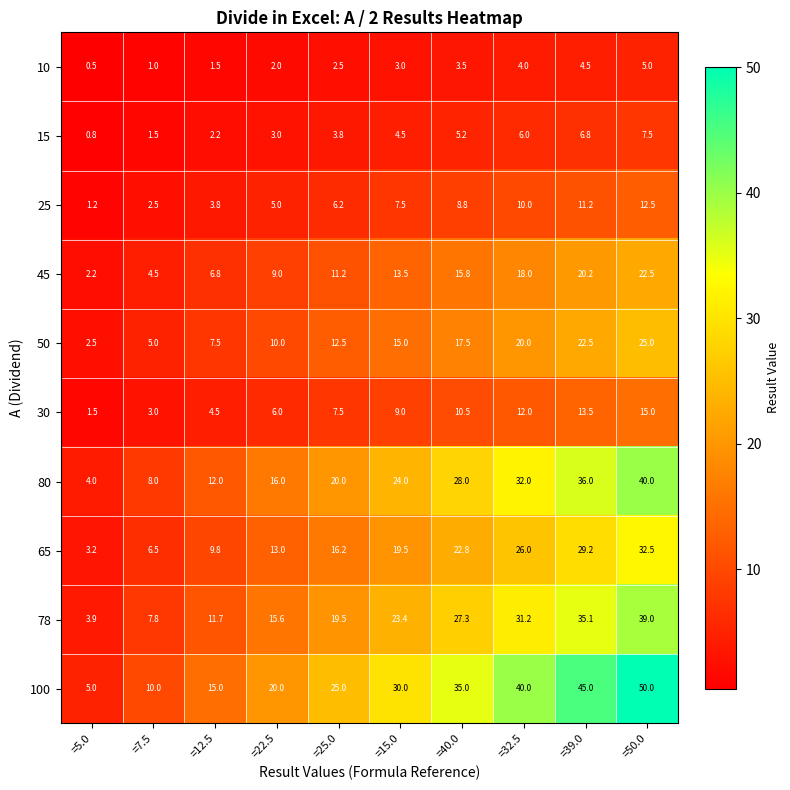

What is the difference between the maximum and minimum values in the 50 series?

22.5